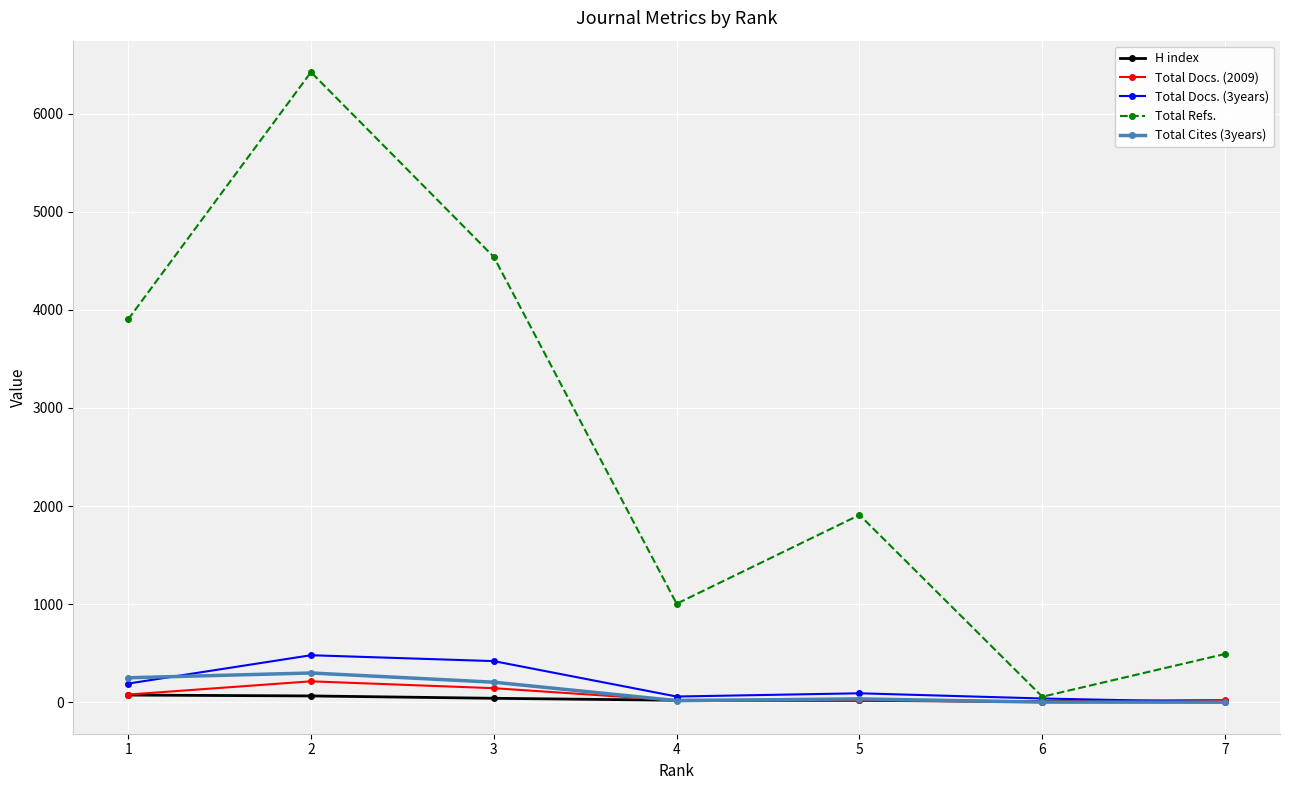

Where is the first local minimum for Total Refs.?

4